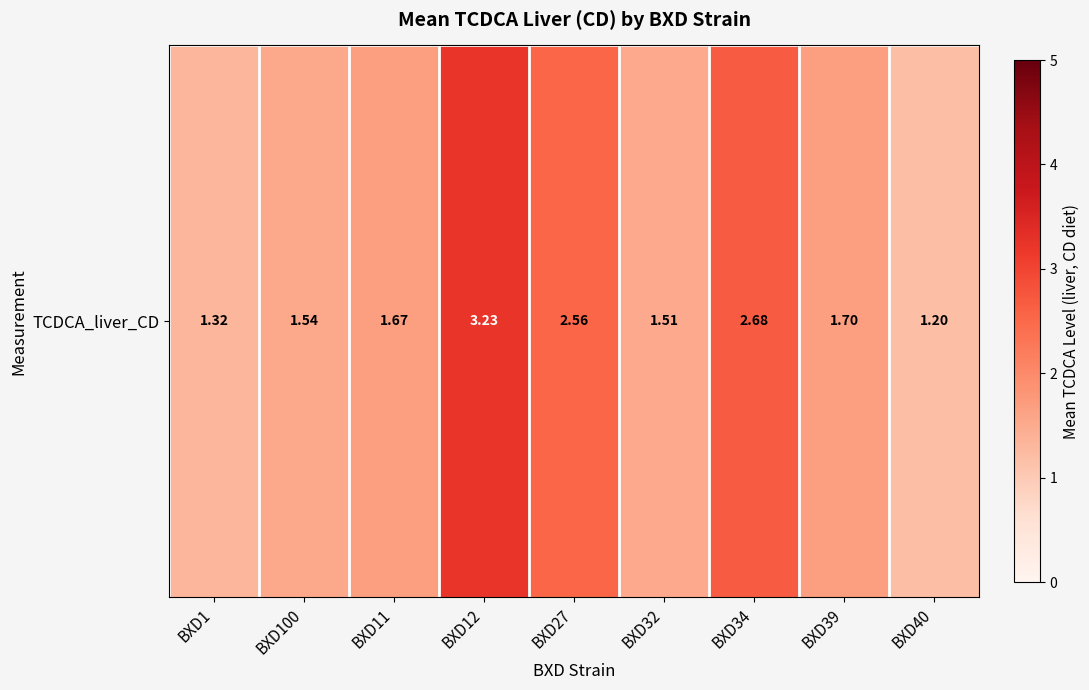

What is the ratio of the value at BXD1 to the value at BXD39?

0.8